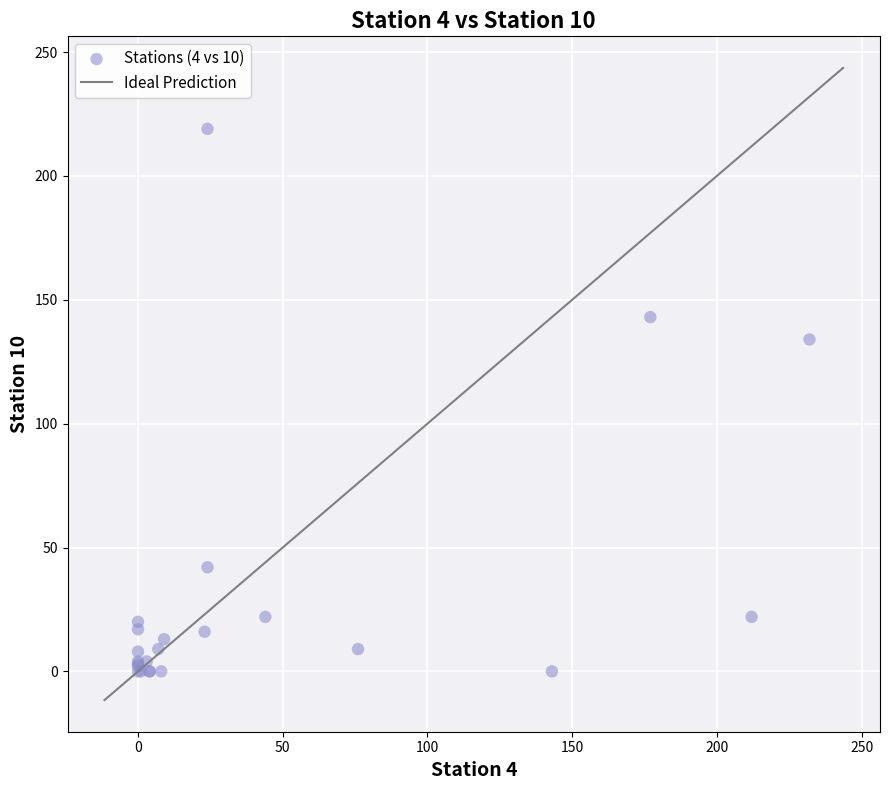

What Y value in the scatter plot is closest to 109?

134